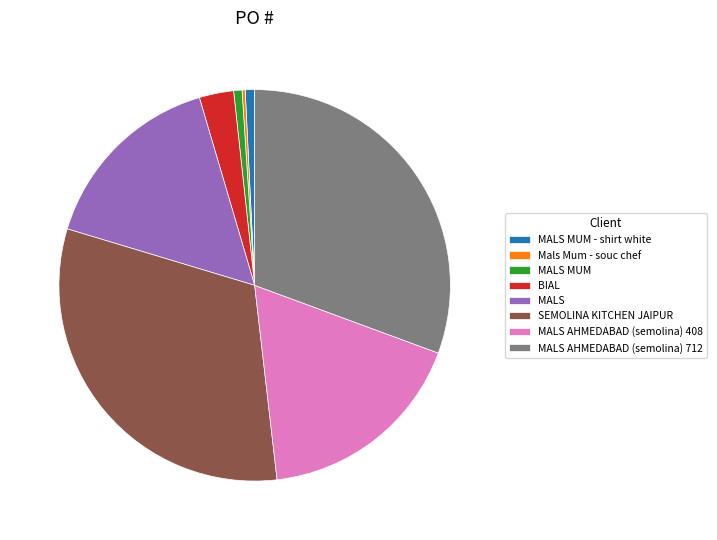

Approximately how many times larger is the value at MALS MUM - shirt white compared to MALS MUM?

1.1